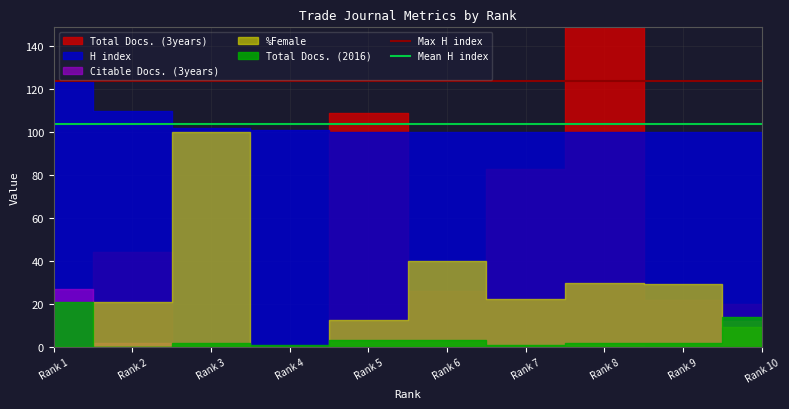

What is the total value across all series at Rank 1?

227.7